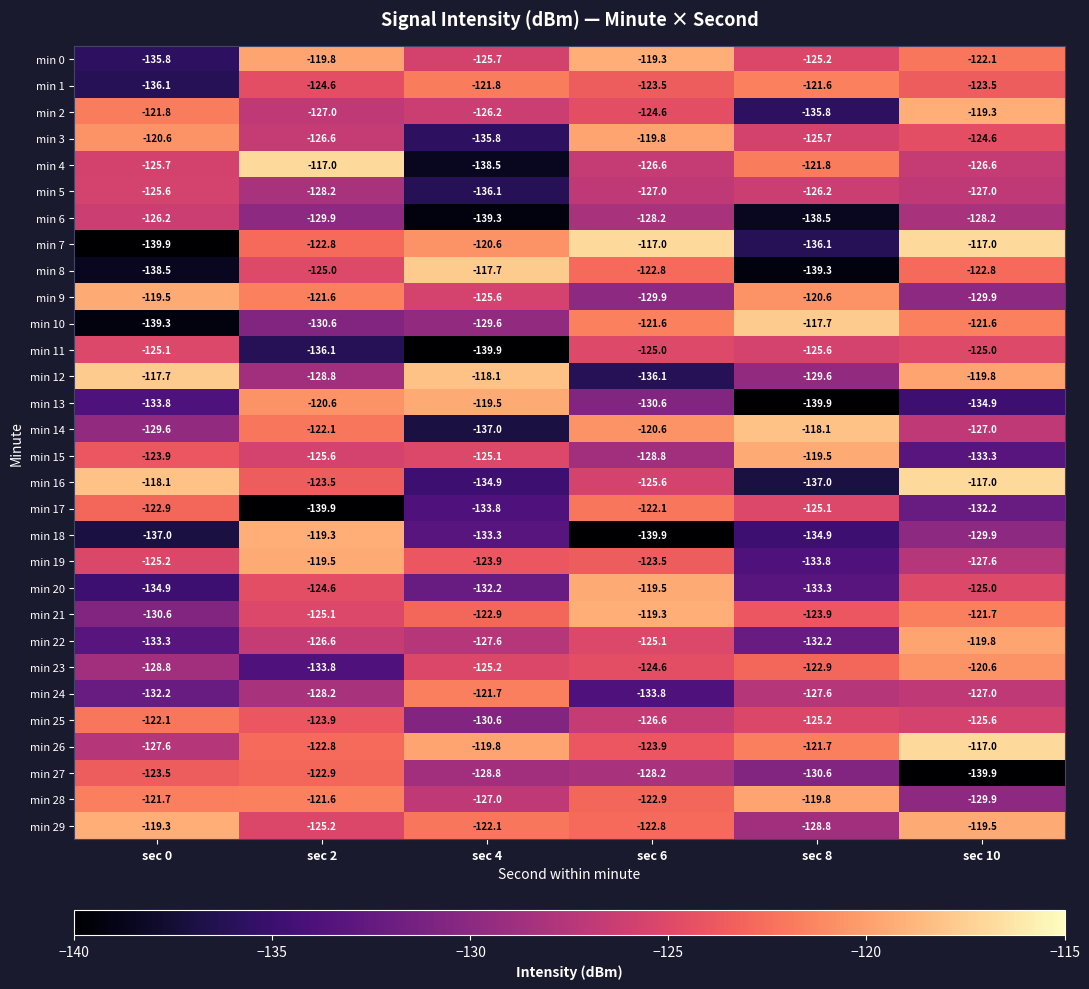

What is the total value across all series at sec 6?

-3759.2